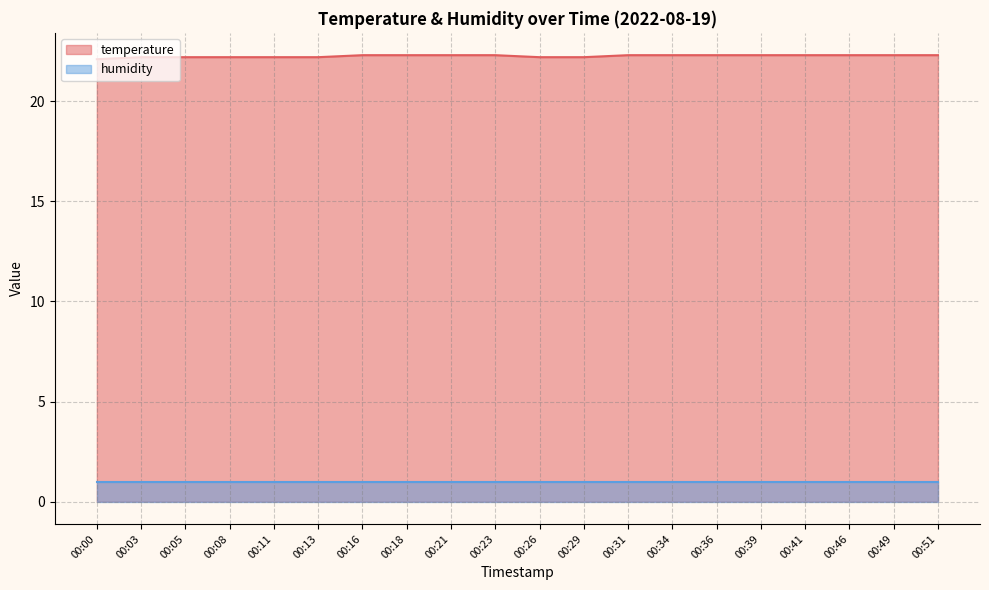

At which category does the chart reach its minimum across all series?

00:00